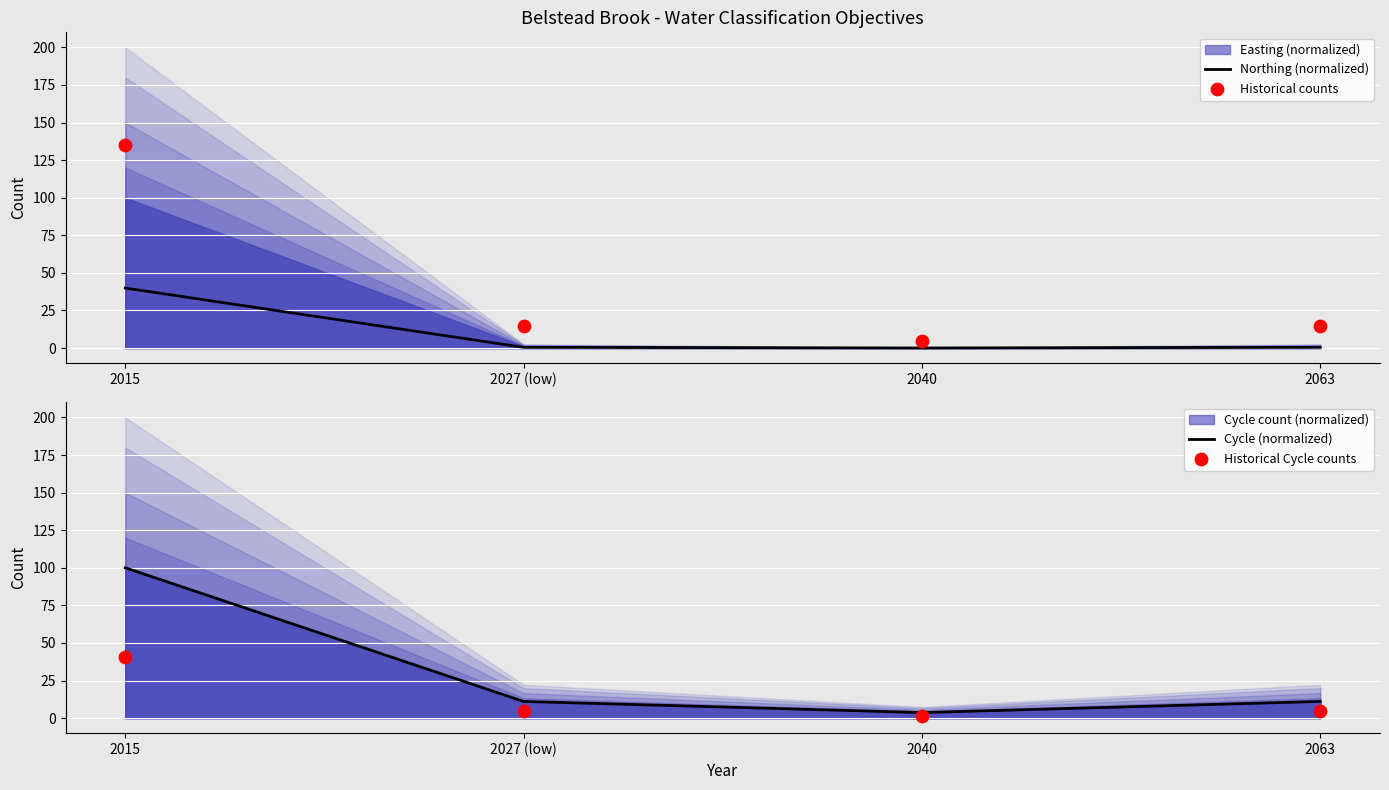

At how many categories does at least one series exceed 103?

1